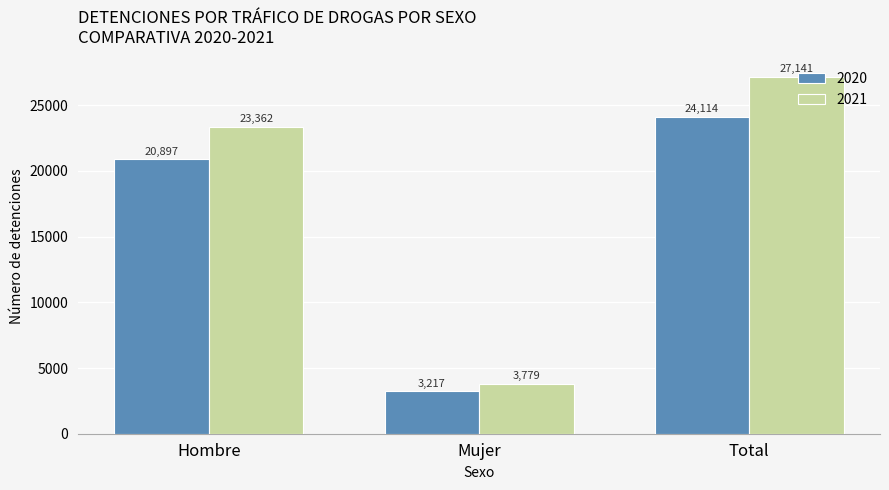

Is it true that 2021 equals 3779 at Mujer?

True